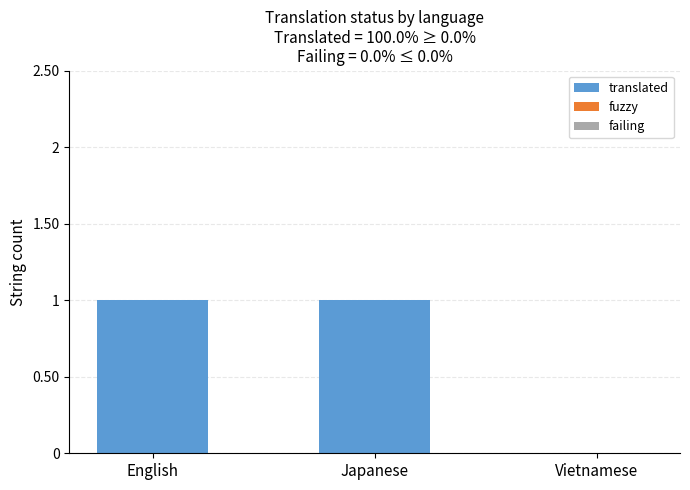

The value at English is 1. True or false?

True